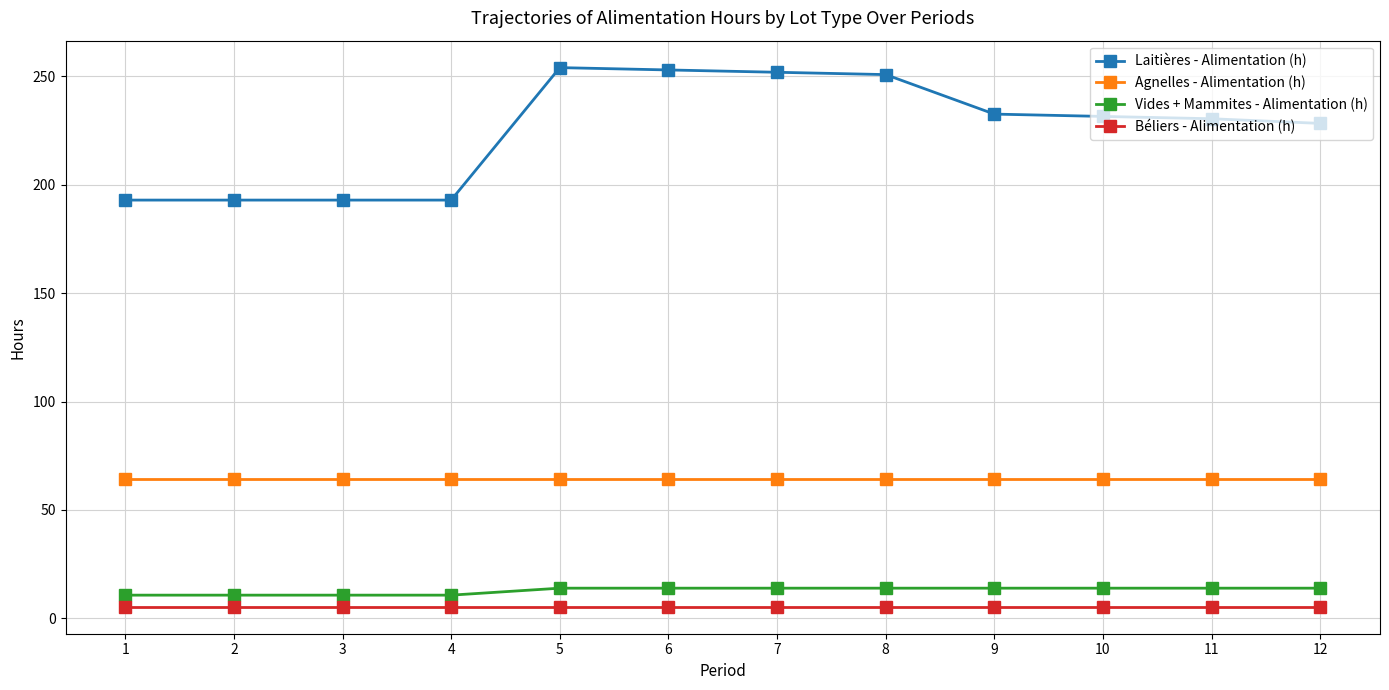

Which series has the widest spread of values?

Laitières - Alimentation (h)